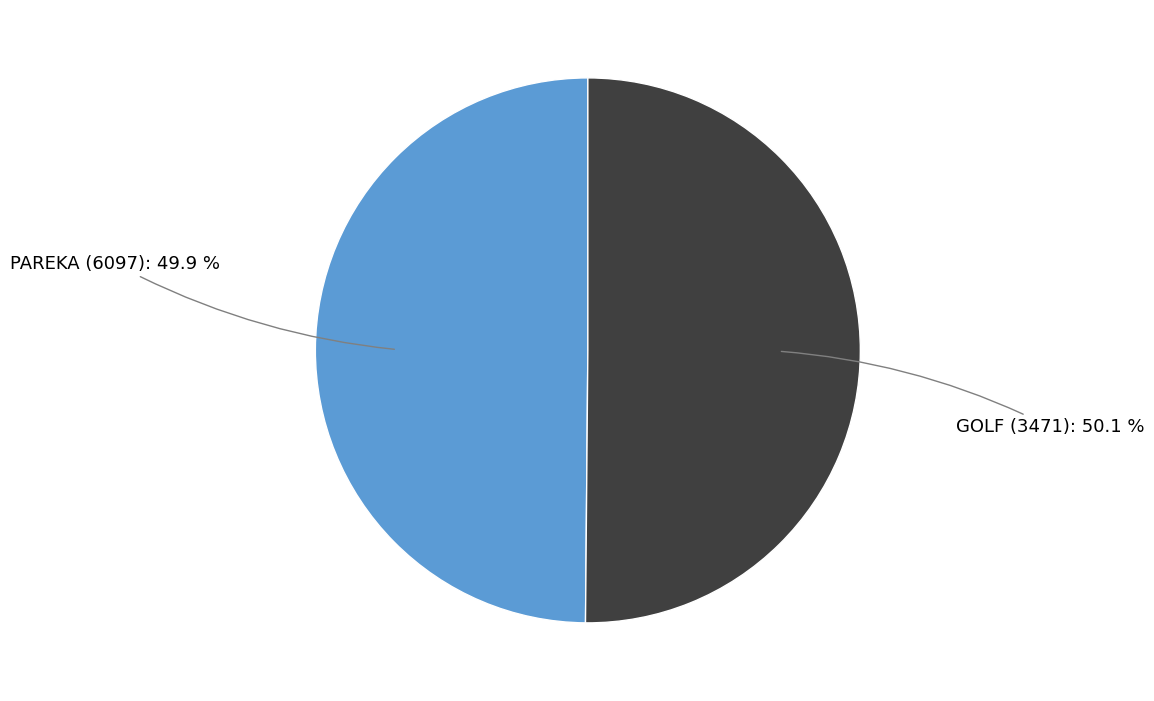

How many slices are in this pie chart?

2